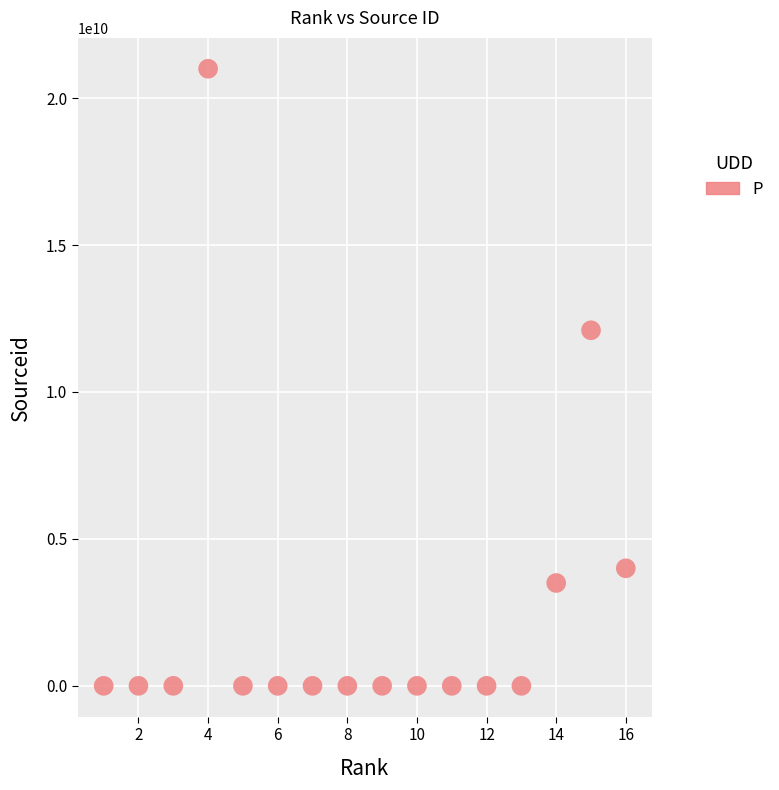

What is the range of Y values (max minus min)?

21000180042